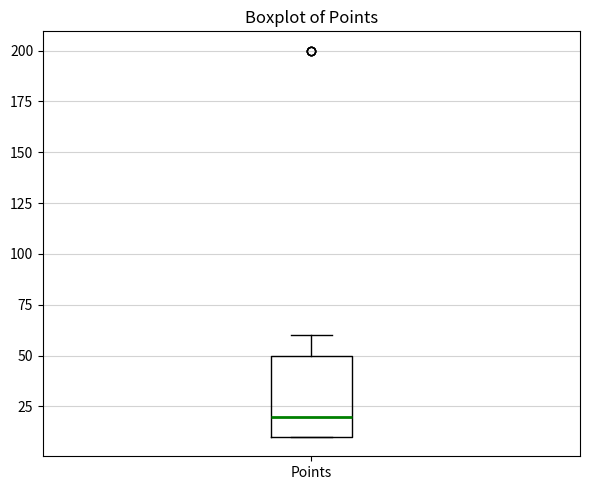

Transcribe this box plot: give where the median line is, the range the box spans, and where the two whiskers end, as read against the y-axis. The values are not printed on the chart, so give them approximately, as read against the axis.

median 20, box 10 to 50, whiskers 10 to 60